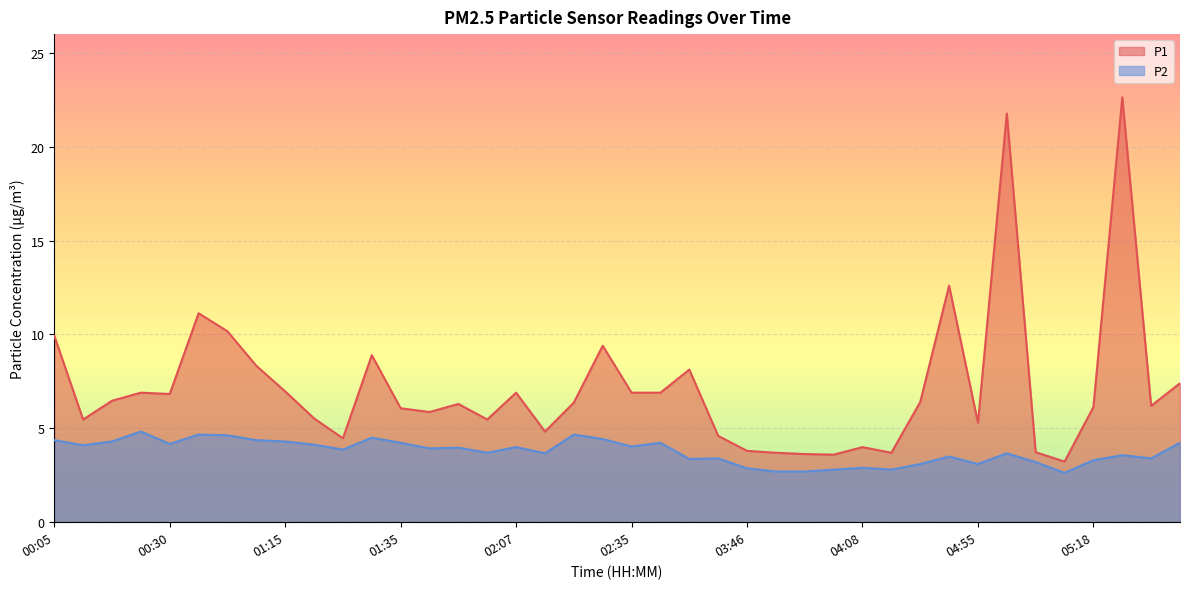

Count the number of data series in this chart.

2